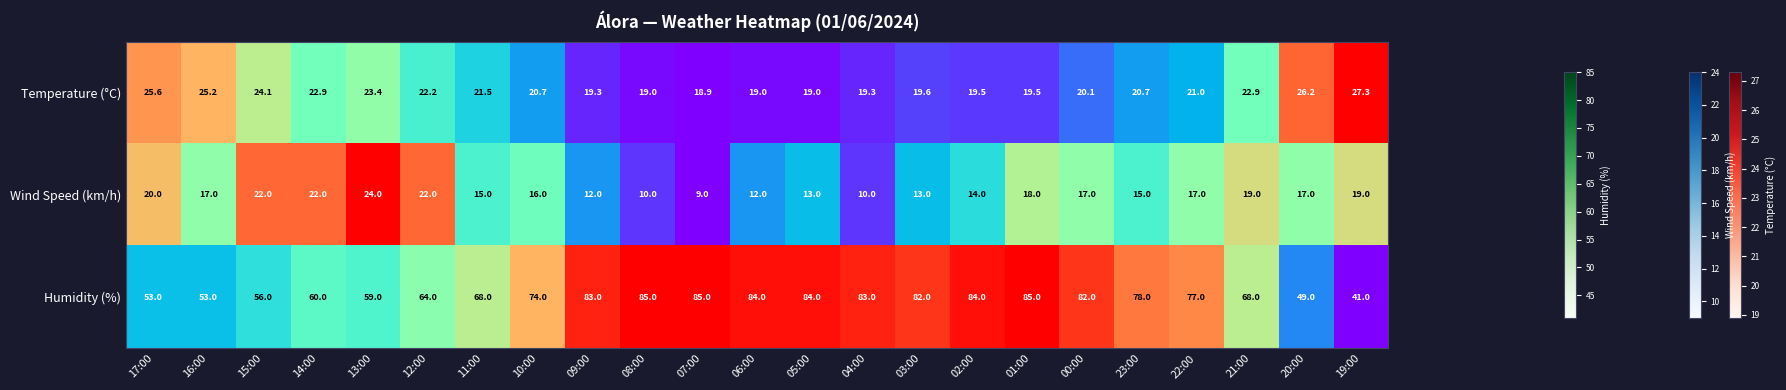

At which label does Temperature (°C) first exceed 20?

17:00